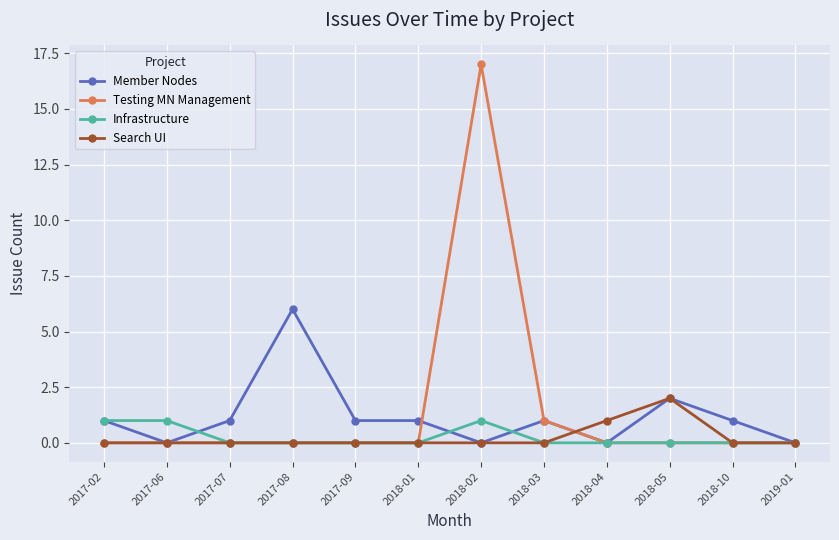

True or false: Member Nodes has more than 2 interior local peaks.

True